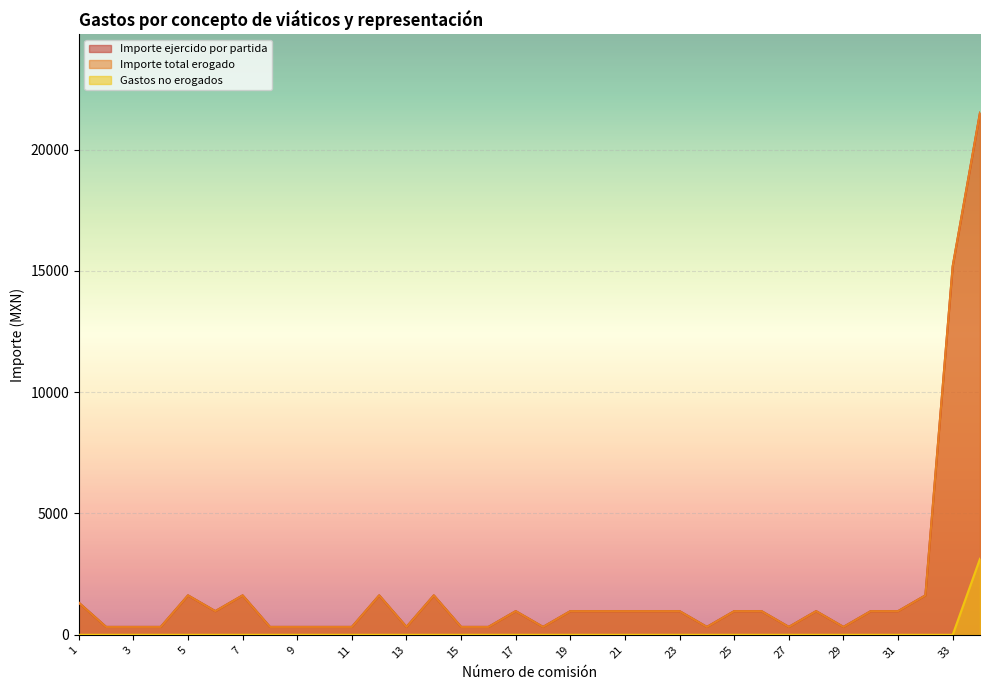

What is the value of the Importe total erogado point at the 3rd from the left?

325.0